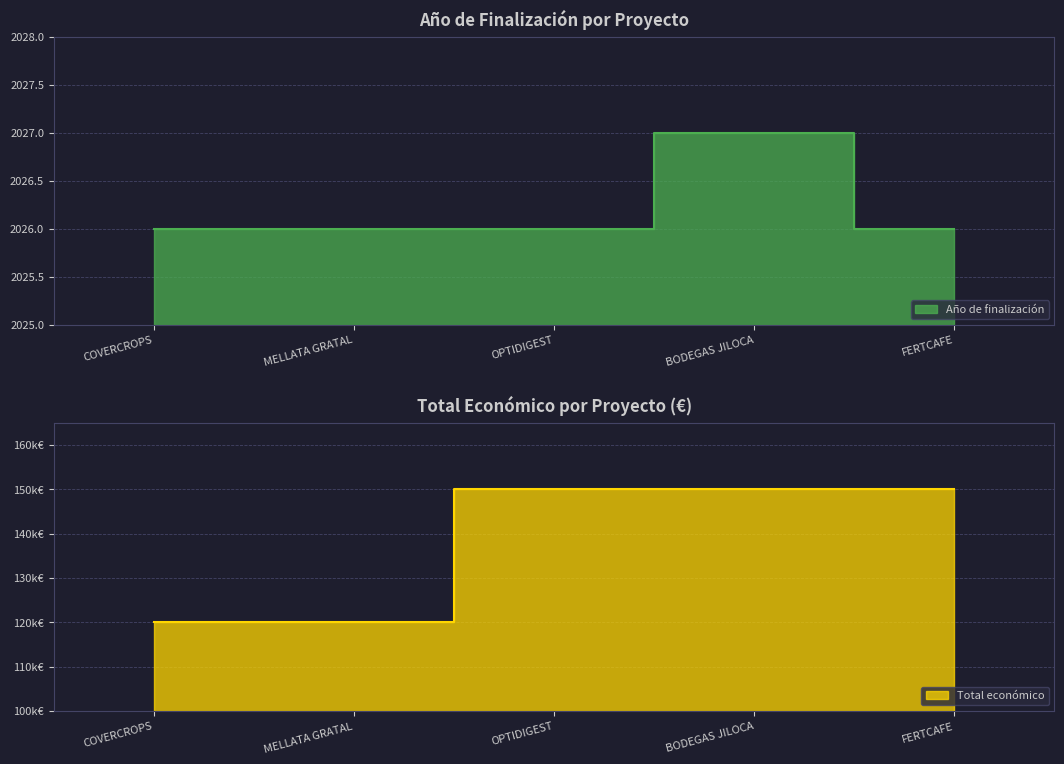

What position from the left is COVERCROPS?

1